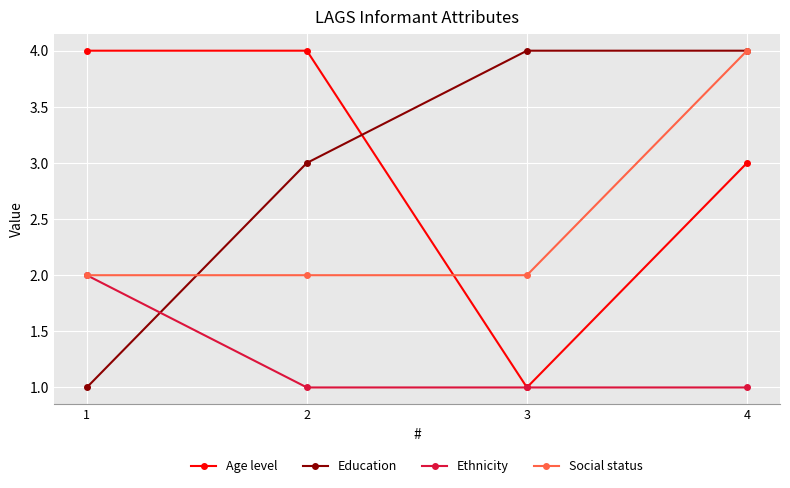

At which label does Social status reach its peak?

4